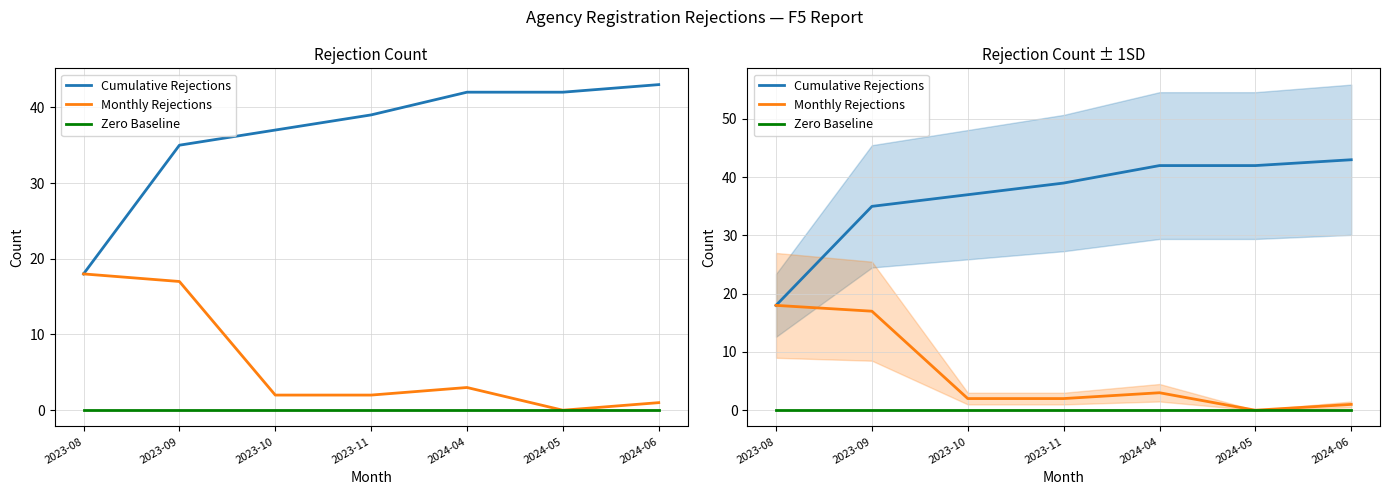

Does the chart have visible grid lines?

Yes